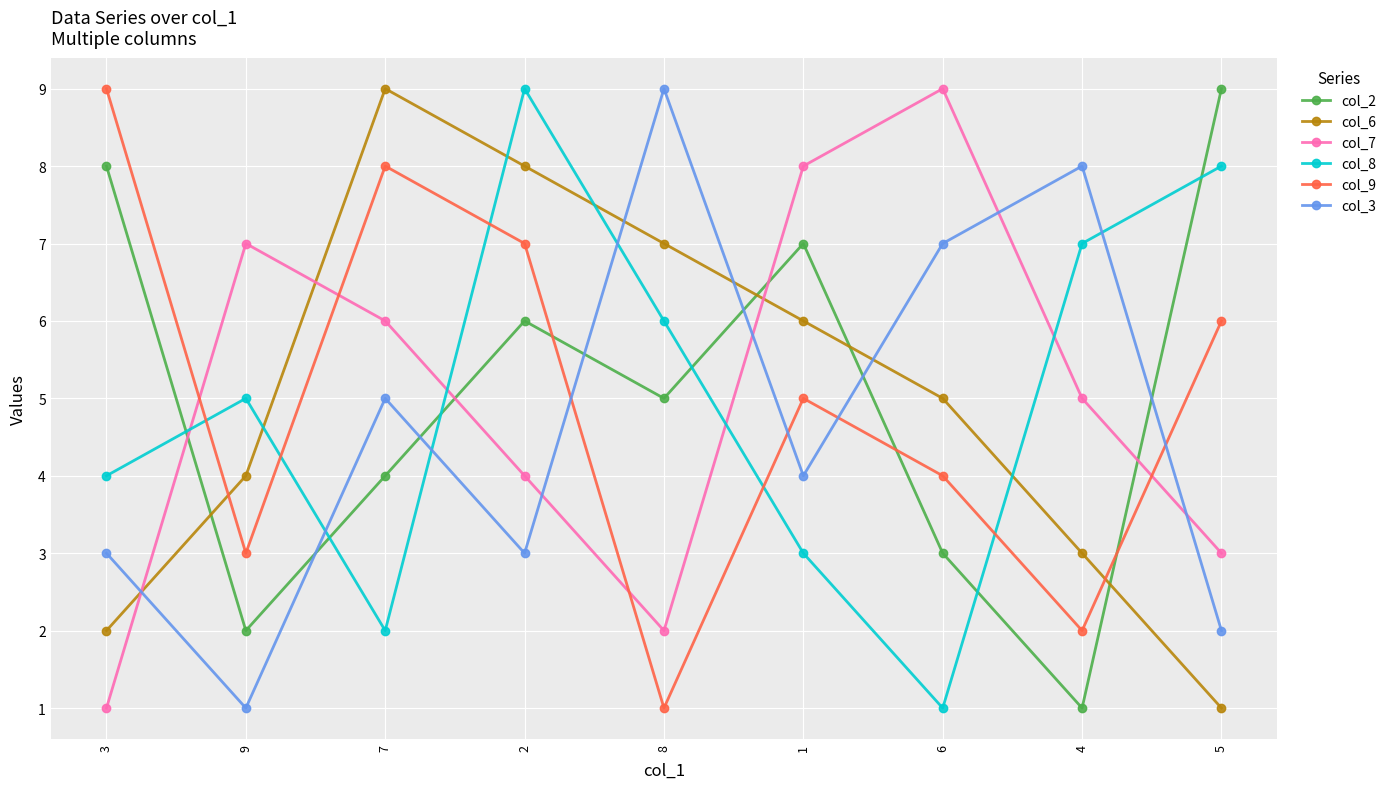

True or false: col_6 and col_8 intersect in this chart.

True